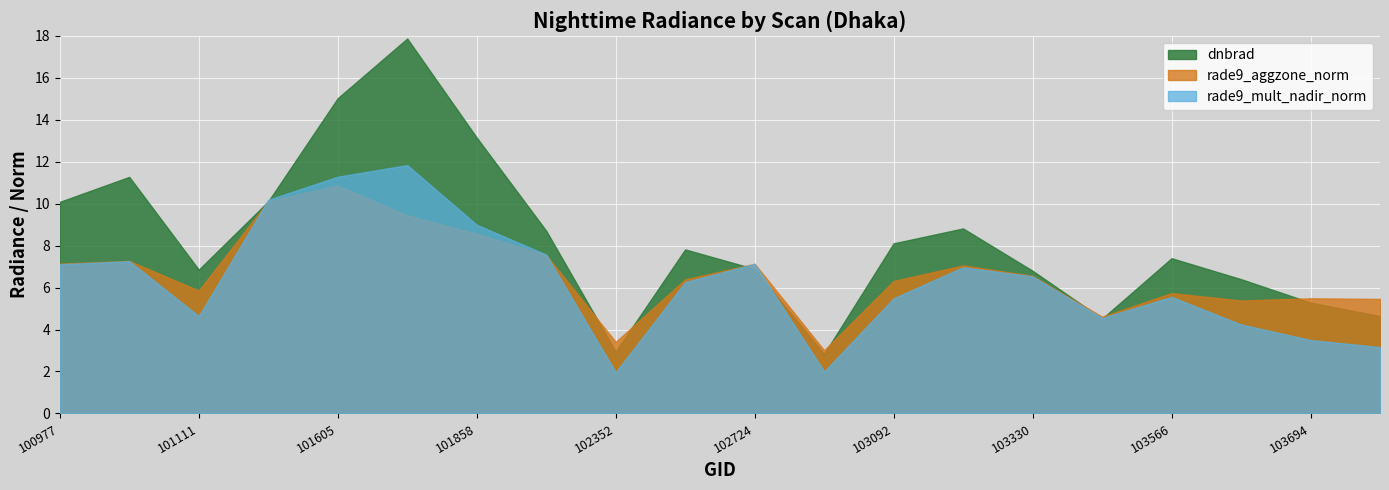

What is the difference between the second highest and second lowest values in the rade9_mult_nadir_norm series?

9.3